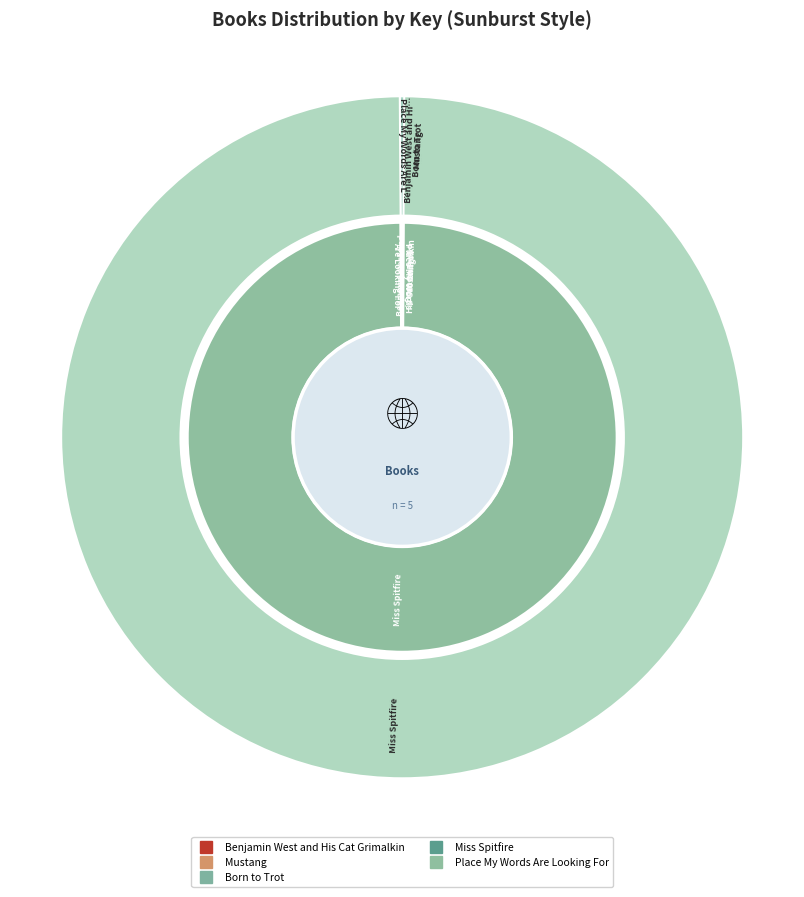

Is there any slice that represents more than half of the pie?

Yes